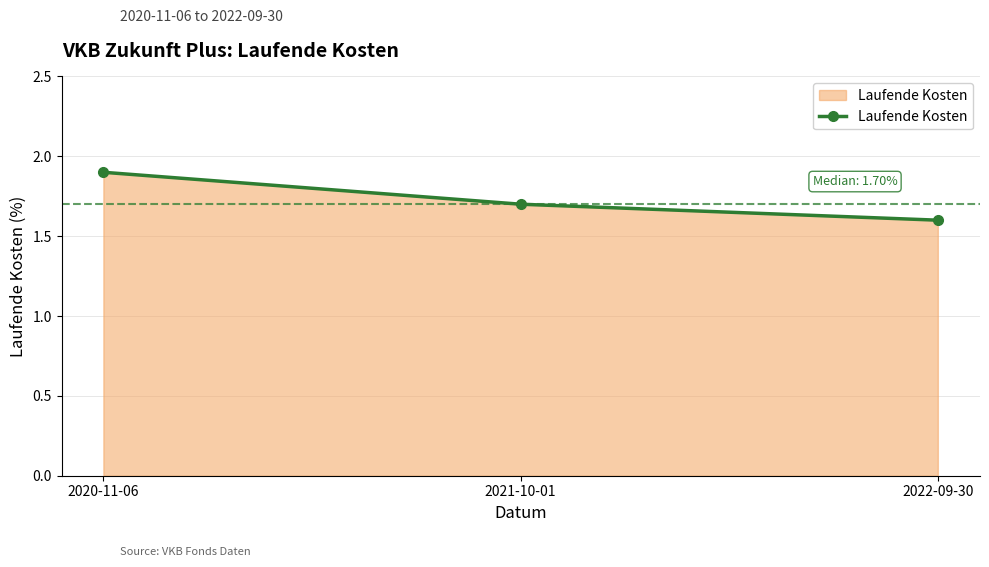

How many distinct data groups are displayed?

1